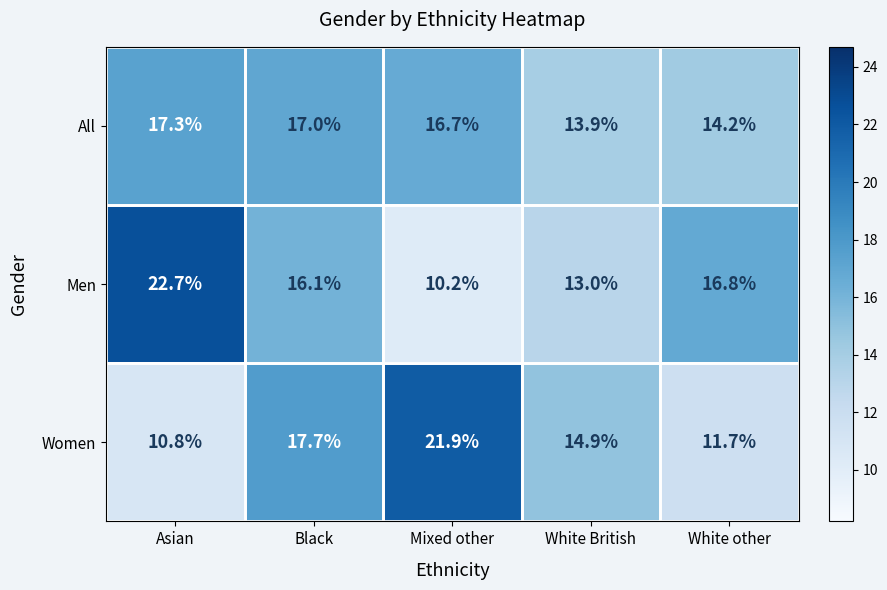

What is the average value of the Women series?

15.4